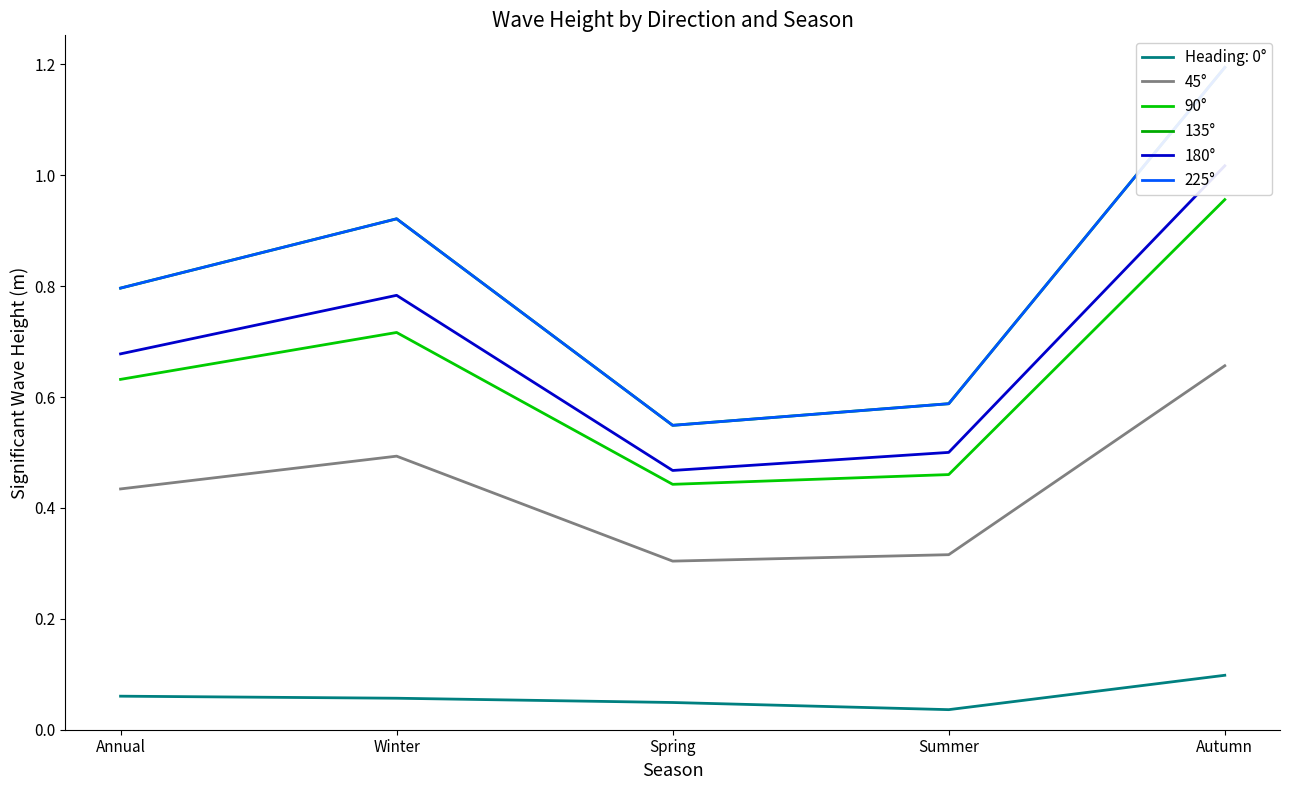

What position from the right is Summer?

2